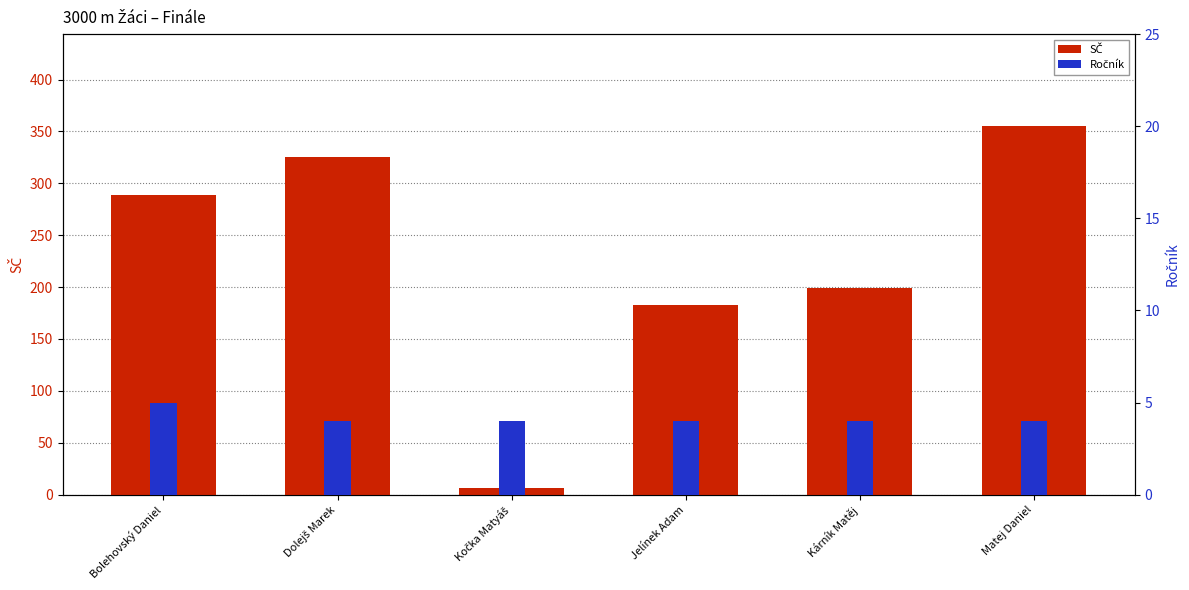

Reading left to right, list all the values displayed in this chart.

SČ: Bolehovský Daniel=289	Dolejš Marek=325	Kočka Matyáš=6	Jelínek Adam=183	Kárník Matěj=199	Matej Daniel=355
Ročník: Bolehovský Daniel=5	Dolejš Marek=4	Kočka Matyáš=4	Jelínek Adam=4	Kárník Matěj=4	Matej Daniel=4